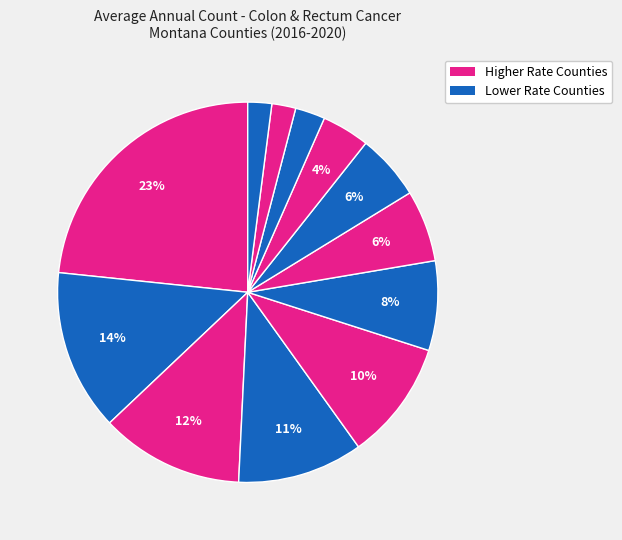

Count the number of slices in the pie.

12